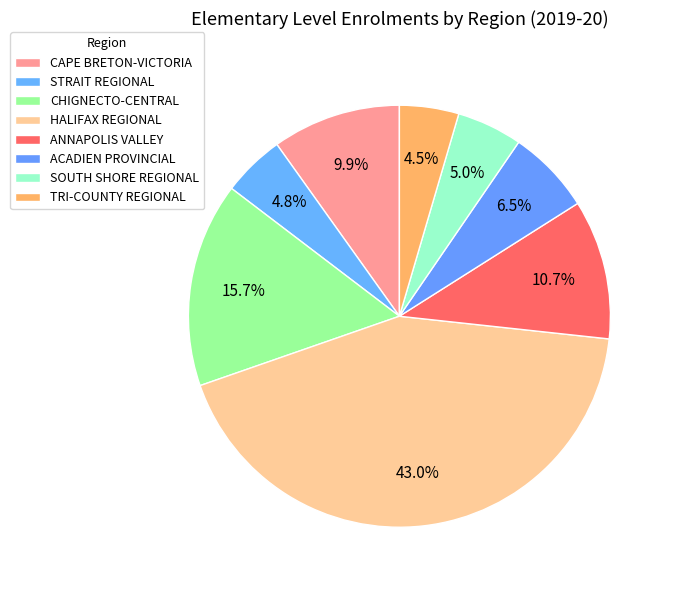

Does CAPE BRETON-VICTORIA represent more than half of the total?

No